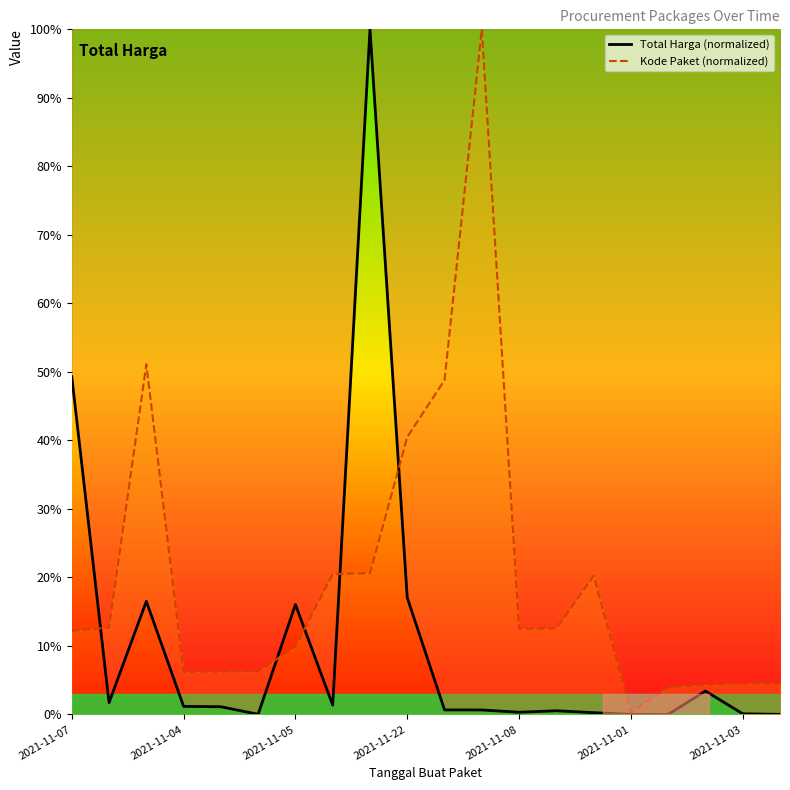

True or false: Kode Paket (normalized) has a value of 6.7 at 17.

False